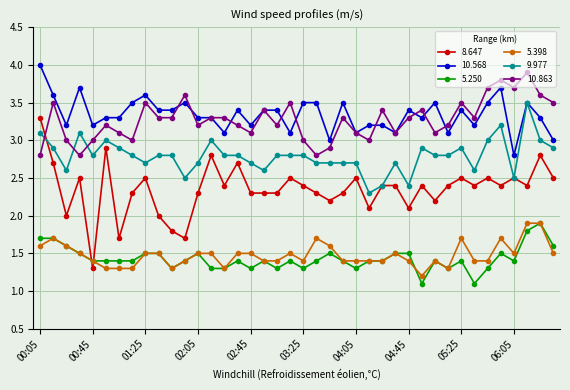

What are all the series names shown in the legend?

8.647, 10.568, 5.250, 5.398, 9.977, 10.863